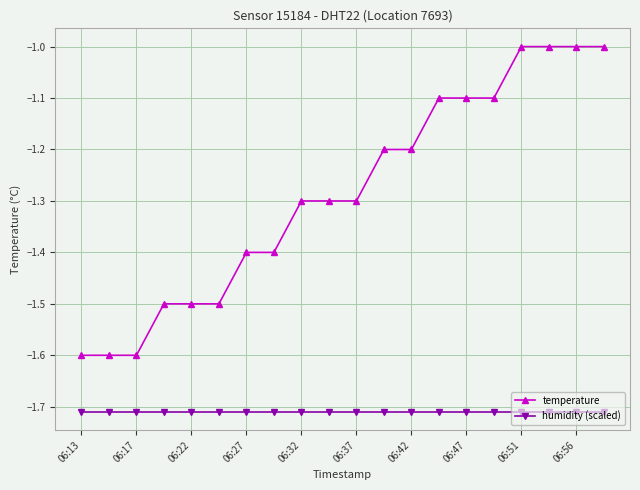

List the series in order of their overall mean, lowest first.

humidity (scaled), temperature